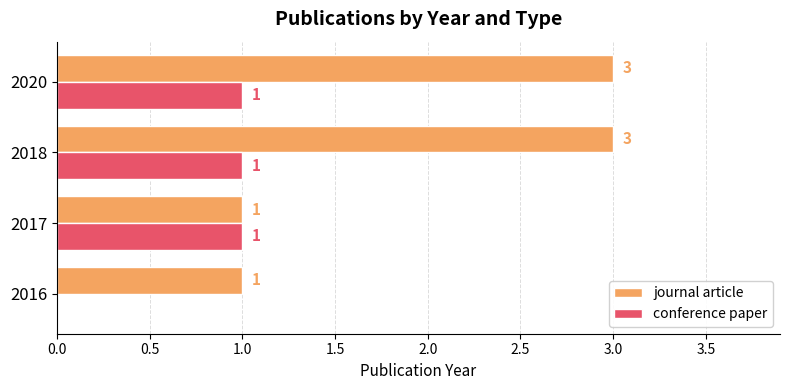

What is the highest value of the journal article series?

3